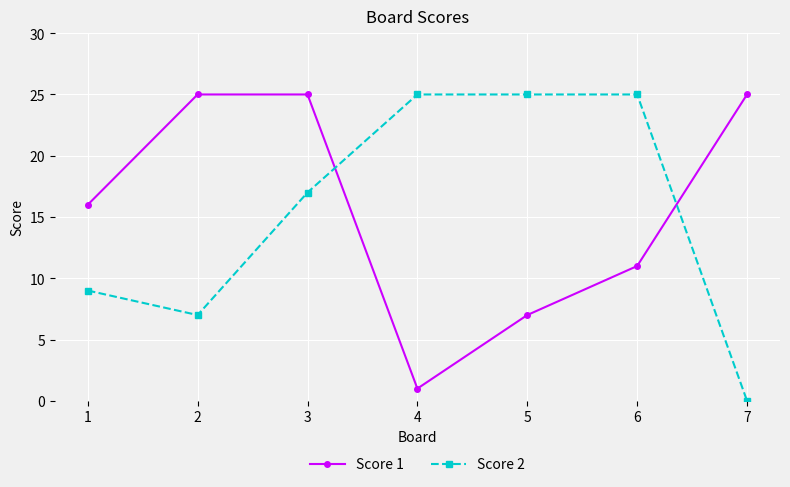

What are all the series names shown in the legend?

Score 1, Score 2